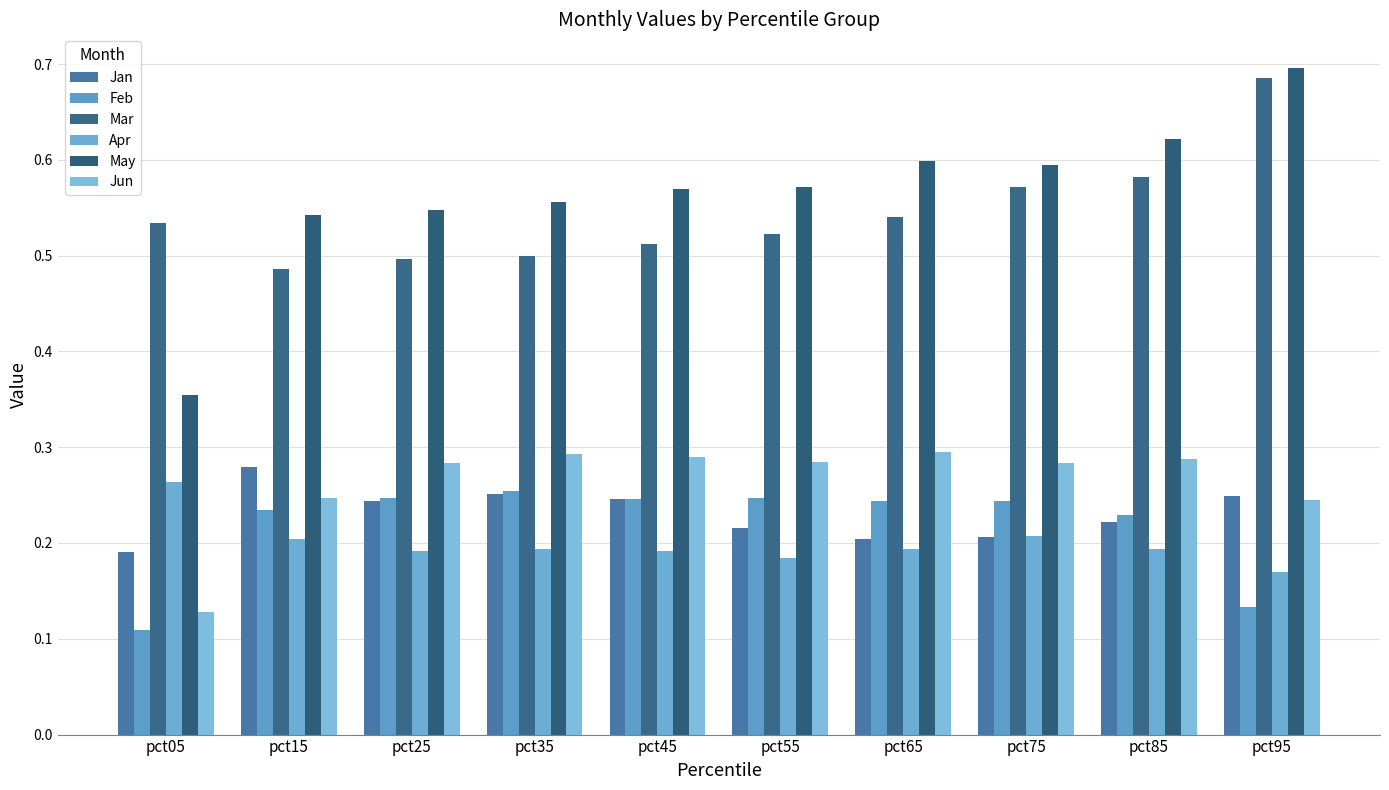

Is the value of Feb at pct75 greater than the value of Jan at pct85?

Yes